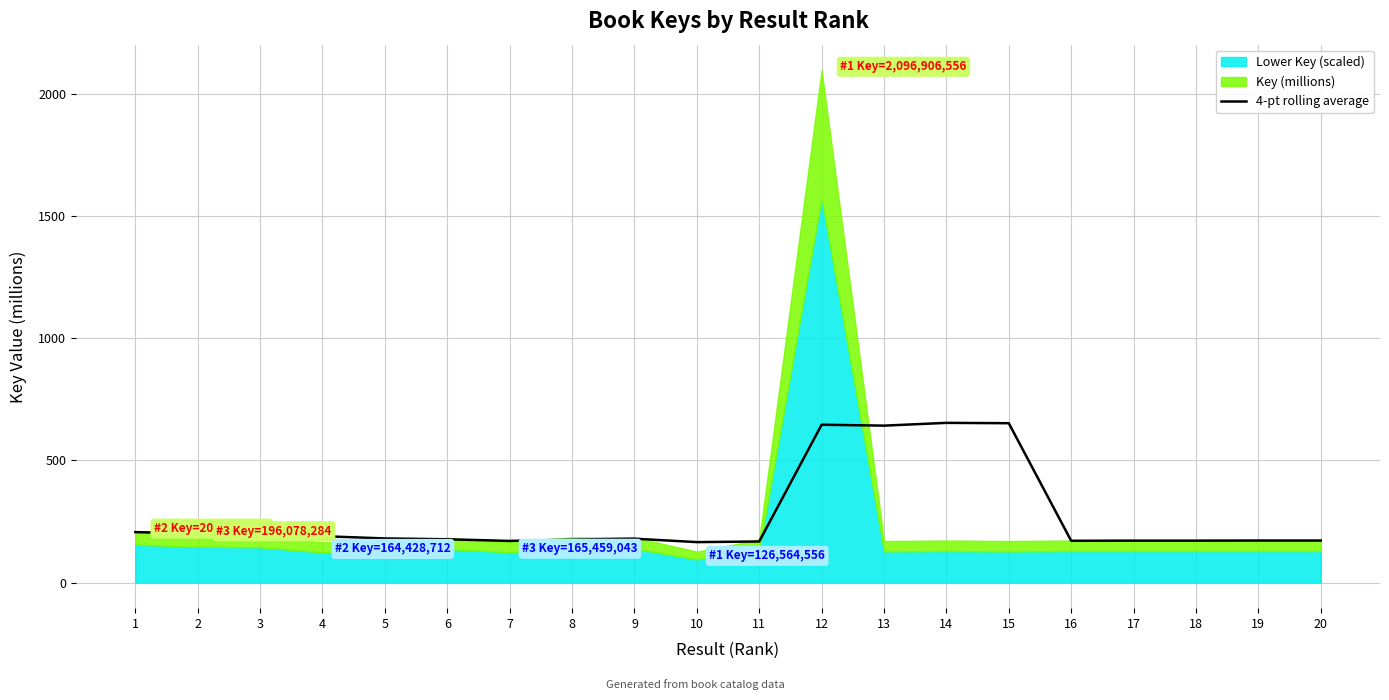

Which has a higher value, 5 or 9?

5